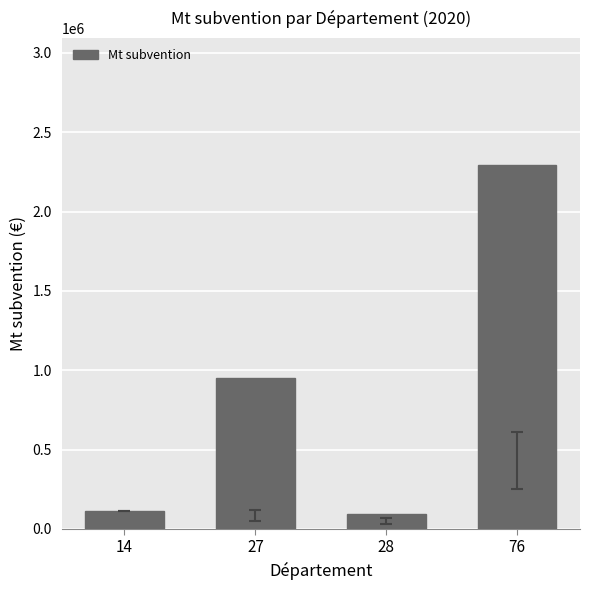

What is the greatest value displayed?

2291706